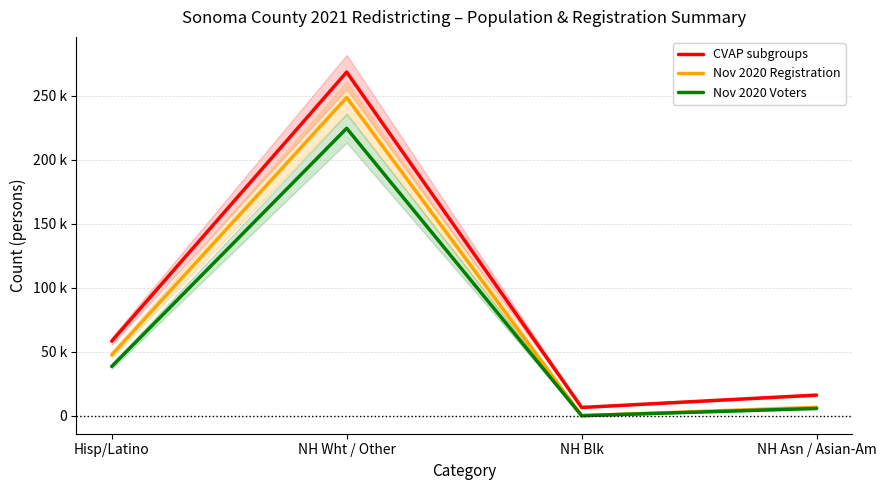

Which has a higher value, NH Wht / Other or NH Blk?

NH Wht / Other